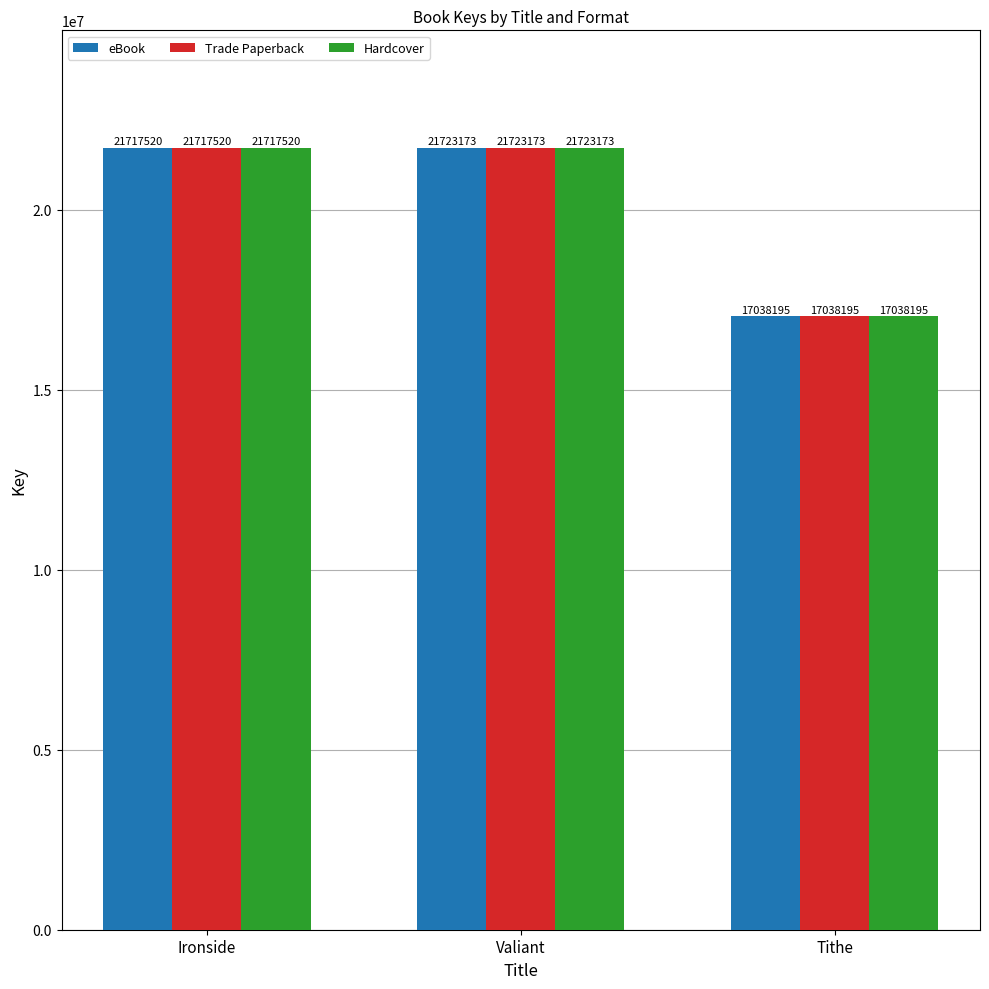

What position from the right is Tithe?

1